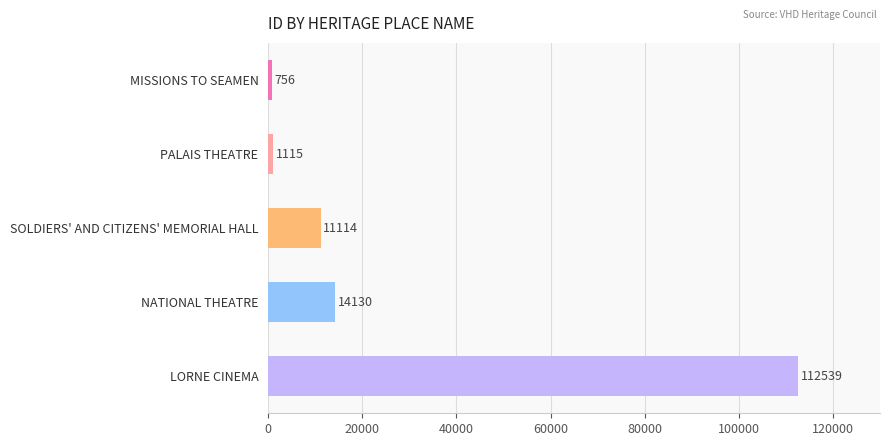

Reading bottom to top, list all the values displayed in this chart.

112539	14130	11114	1115	756